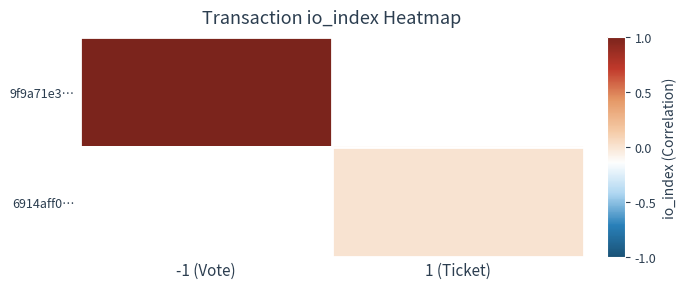

Which has a higher value, 1 (Ticket) or -1 (Vote)?

-1 (Vote)